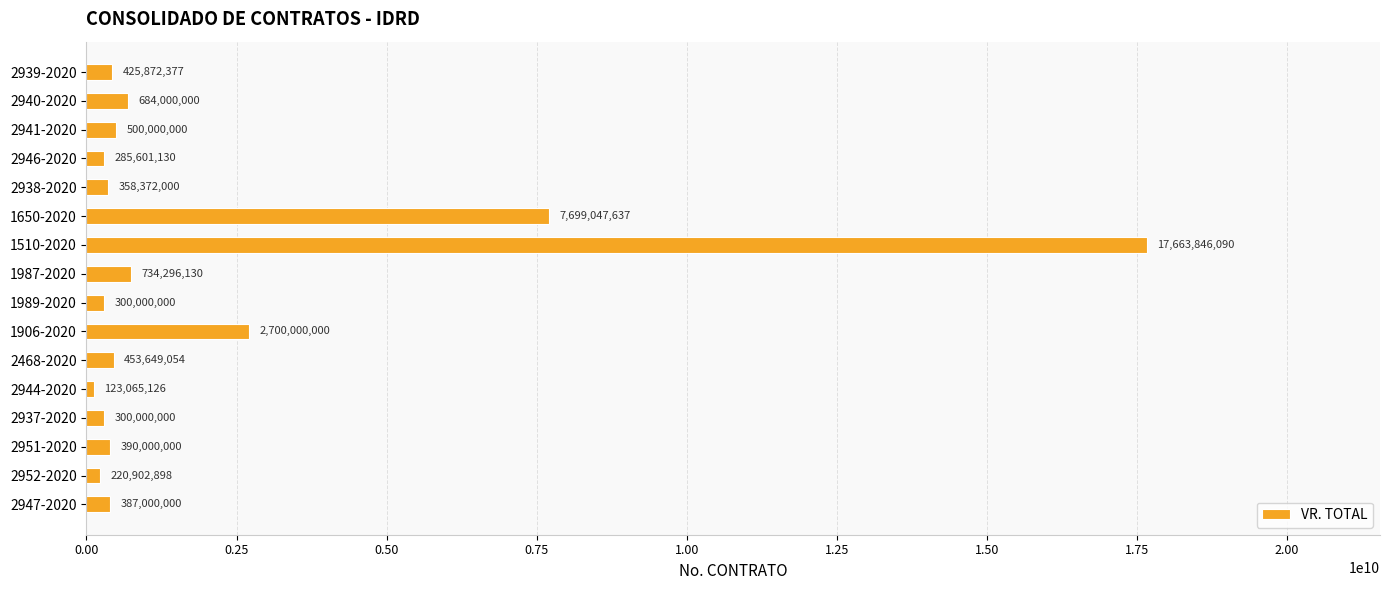

Reading top to bottom, list all the values displayed in this chart.

425872377	684000000	500000000	285601130	358372000	7699047637	17663846090	734296130	300000000	2700000000	453649054	123065126	300000000	390000000	220902898	387000000